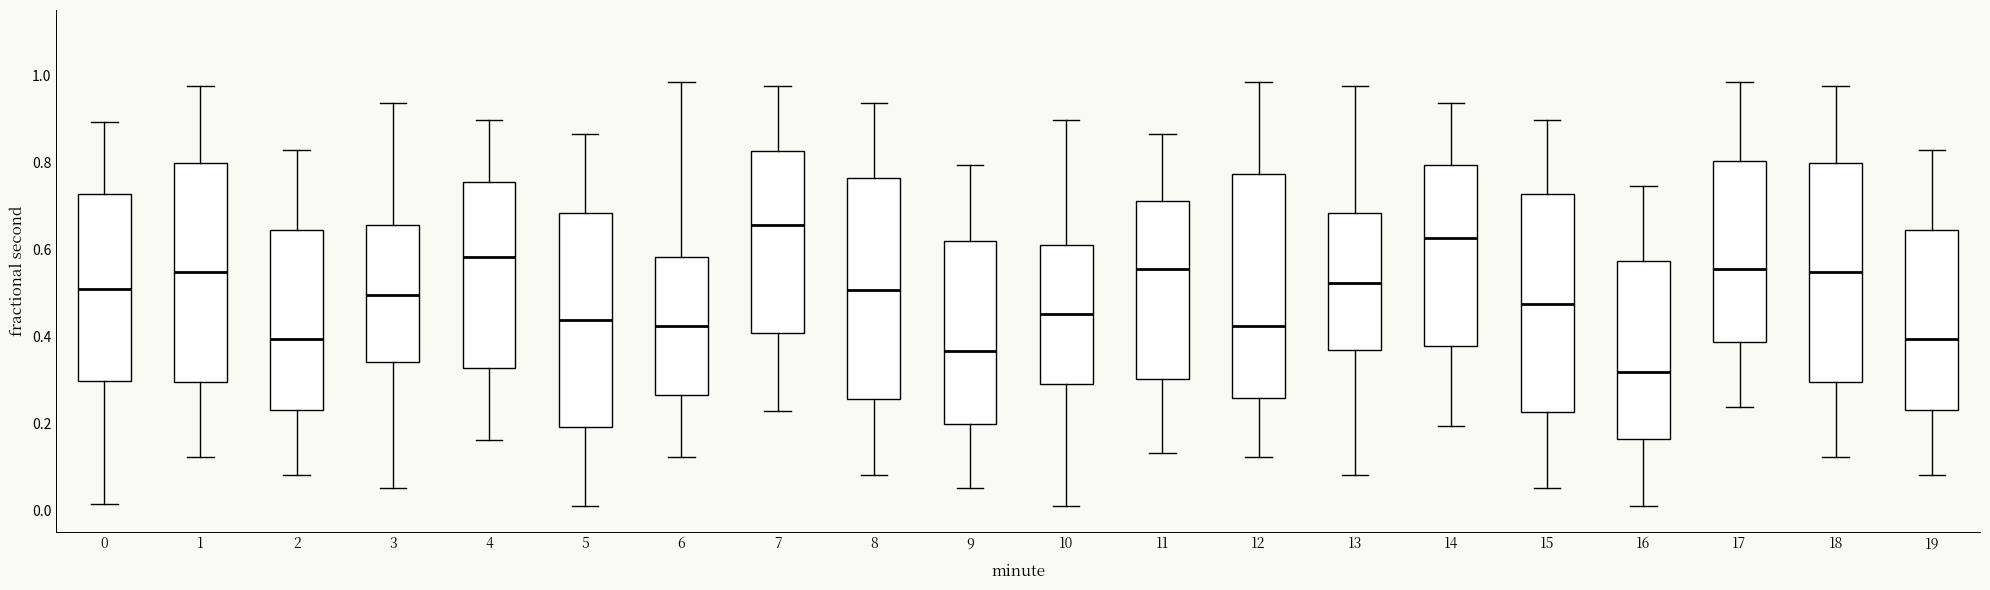

Where does the lower whisker of the box at x = 16 end on the y-axis? The values are not printed on the chart, so give them approximately, as read against the axis.

0.00